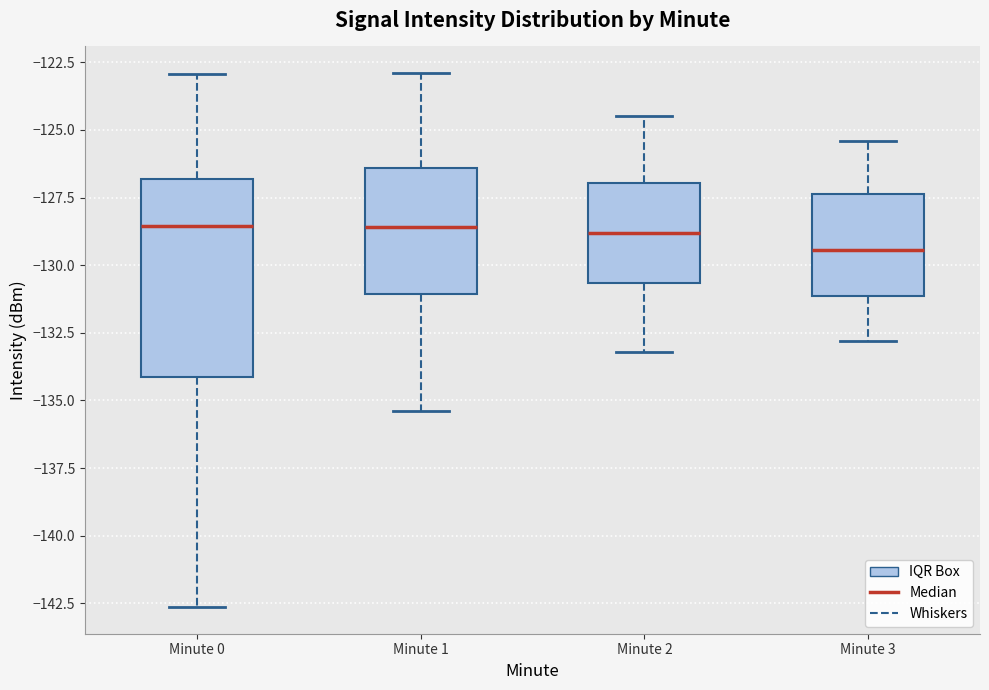

Which box is the tallest, from its lower edge to its upper edge?

Minute 0